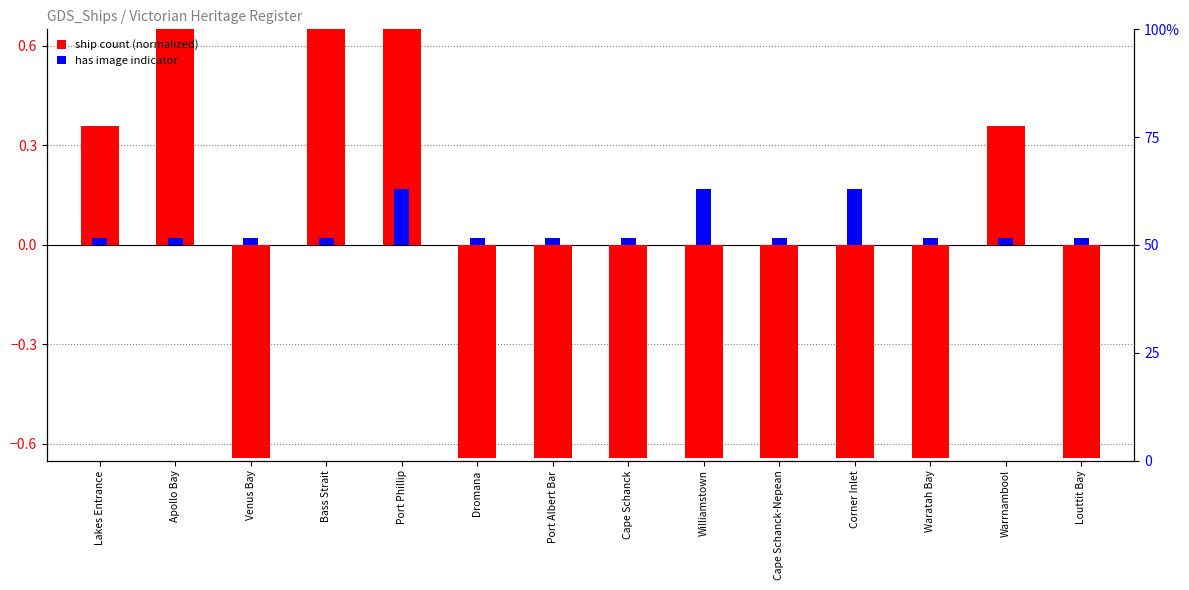

What is the value of the log2 ratio bar at the 1st from the left?

0.4